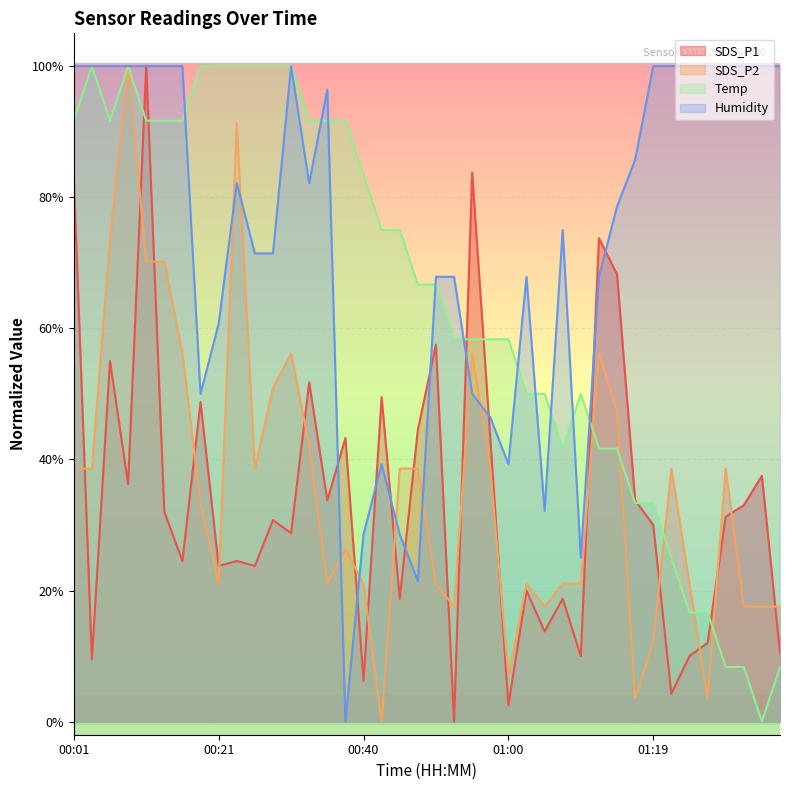

How many lines are shown in the chart?

4